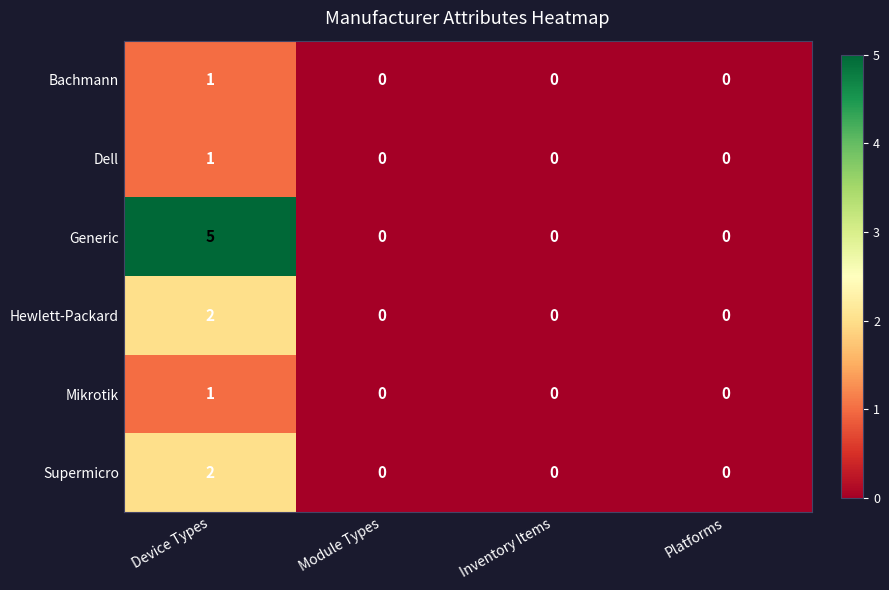

At which label does Bachmann reach its peak?

Device Types